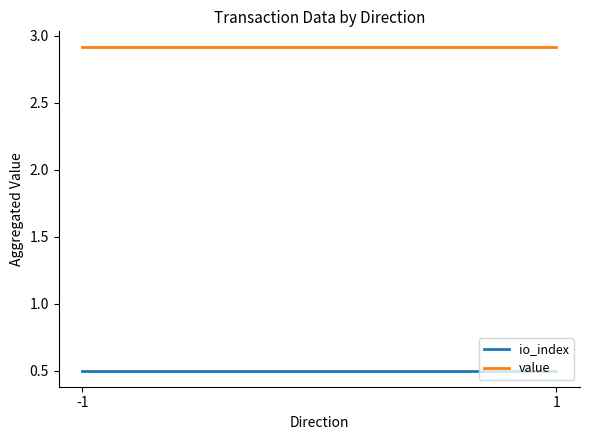

Is this an area chart (filled region under the line)?

No